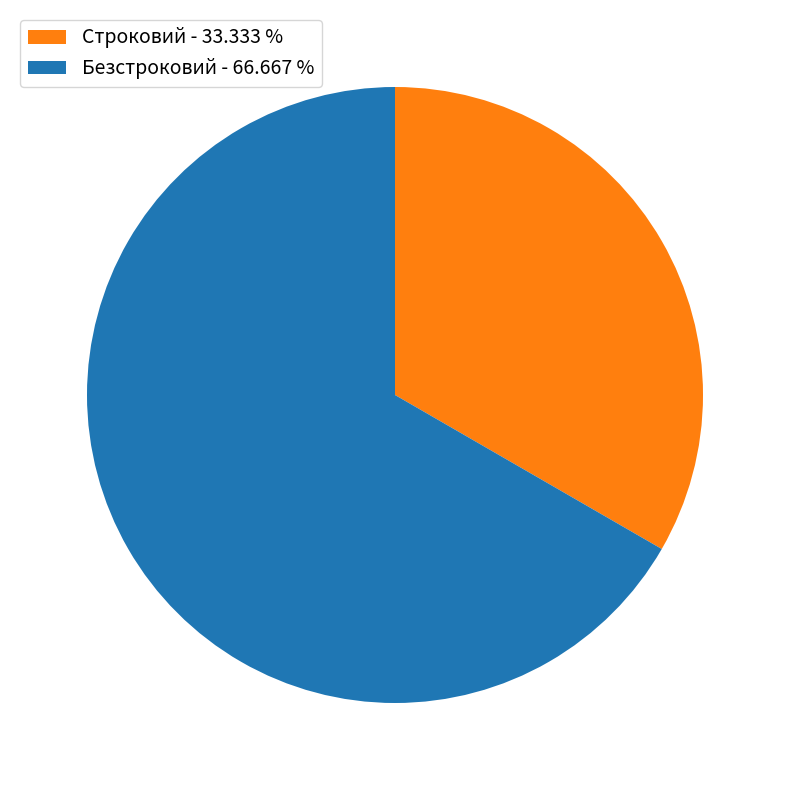

Count the number of slices in the pie.

2